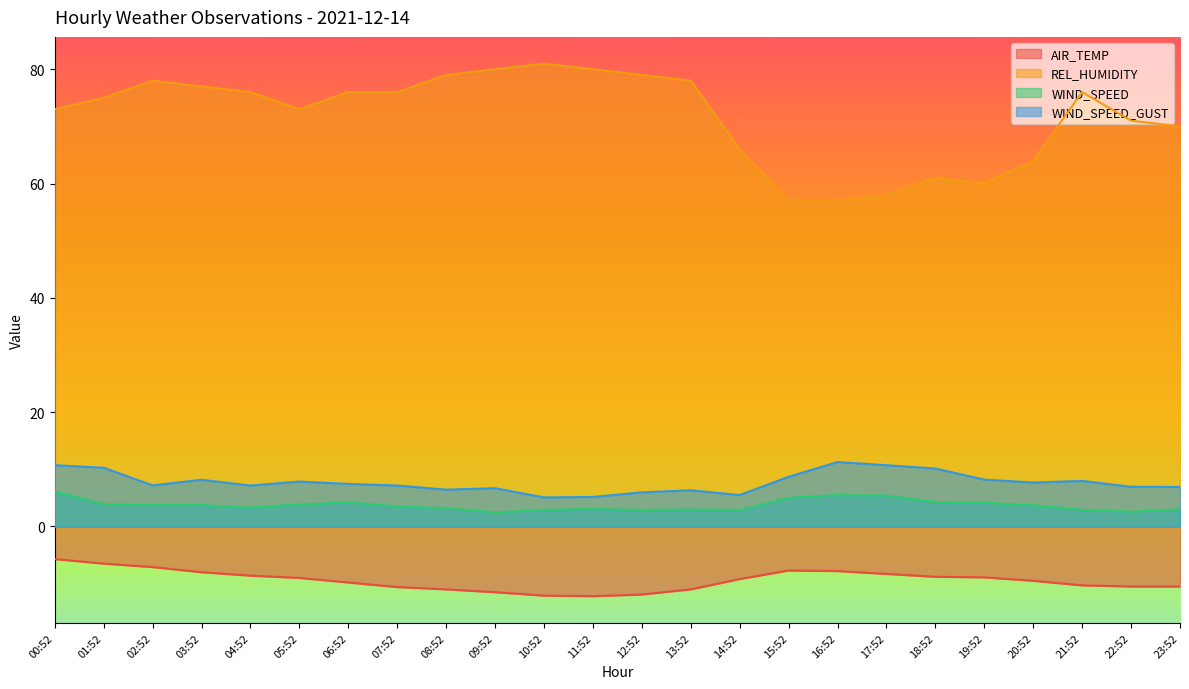

What is the greatest value displayed?

81.0